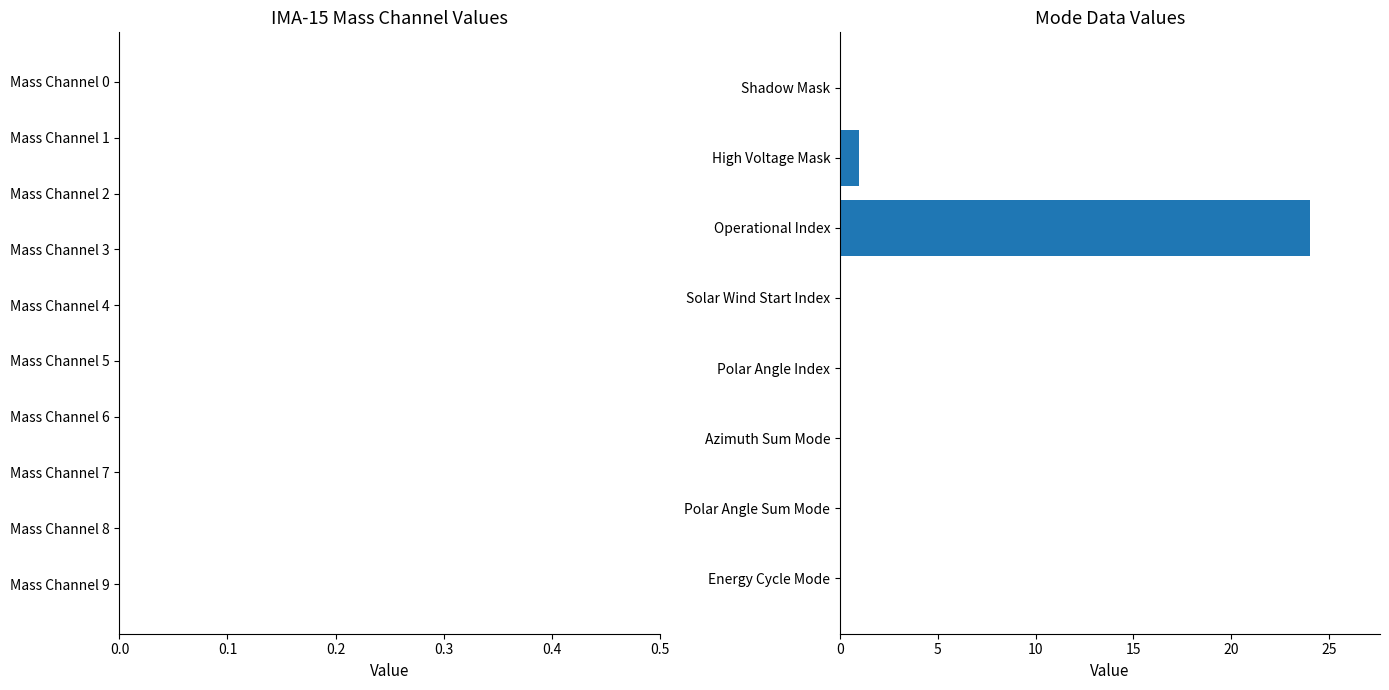

Reading top to bottom, what are all the values shown in this chart?

Shadow Mask=0	High Voltage Mask=1	Operational Index=24	Solar Wind Start Index=0	Polar Angle Index=0	Azimuth Sum Mode=0	Polar Angle Sum Mode=0	Energy Cycle Mode=0